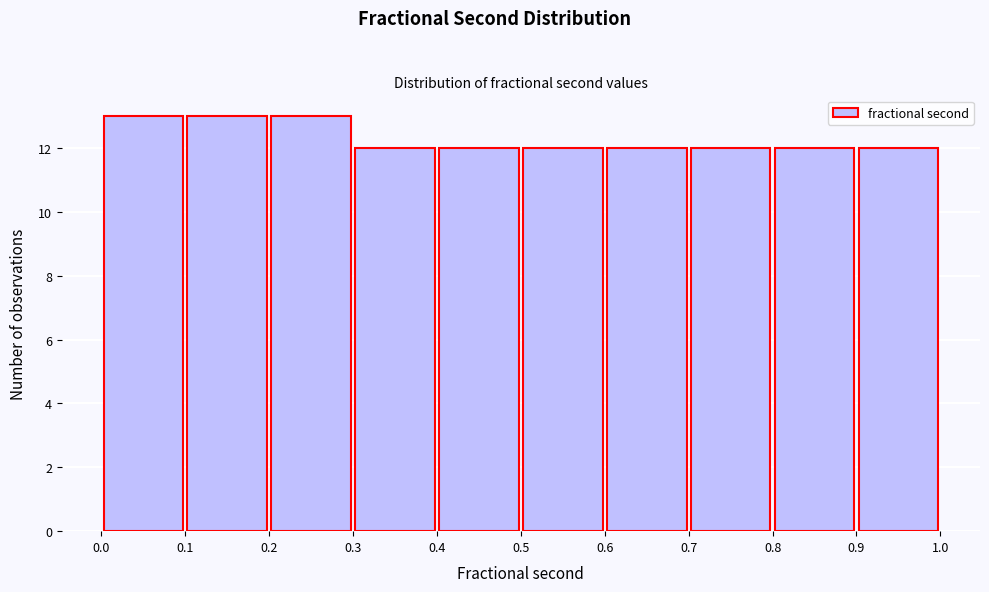

Reading left to right, list every bar in this chart as the range it spans on the x-axis followed by its height. The values are not printed on the chart, so give them approximately, as read against the axis.

0.0 to 0.1: 13
0.1 to 0.2: 13
0.2 to 0.3: 13
0.3 to 0.4: 12
0.4 to 0.5: 12
0.5 to 0.6: 12
0.6 to 0.7: 12
0.7 to 0.8: 12
0.8 to 0.9: 12
0.9 to 1.0: 12